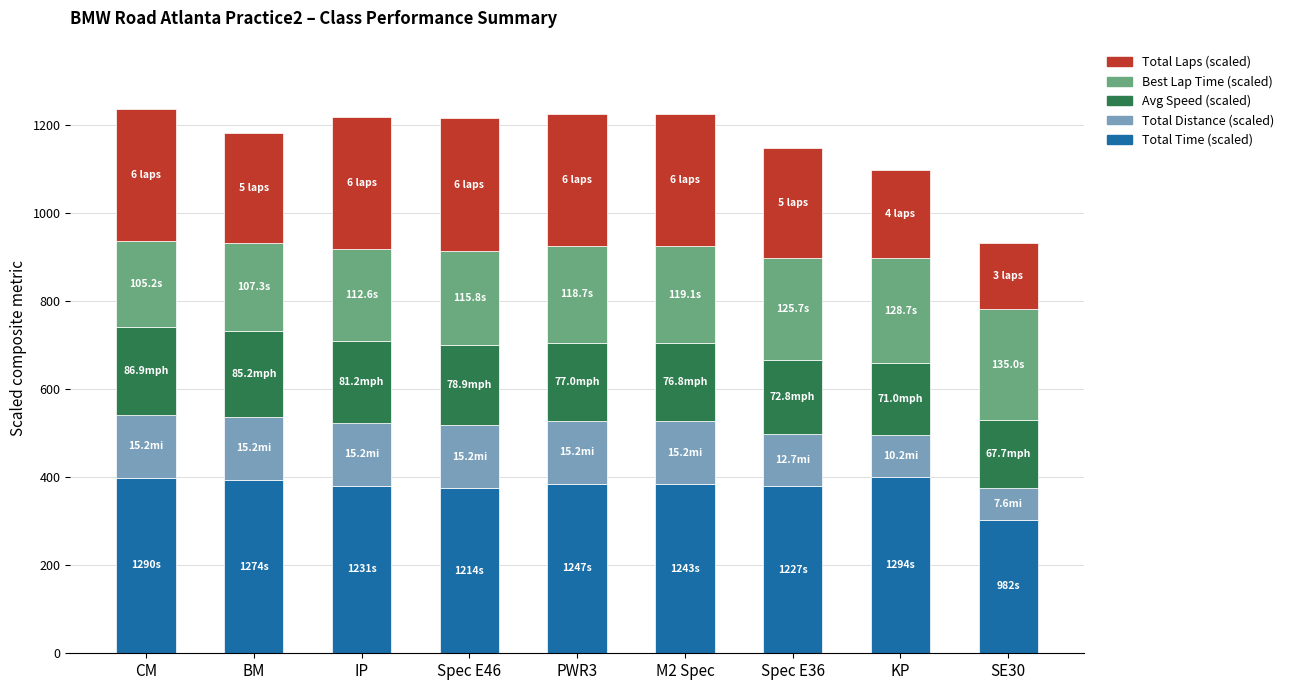

What is the highest value of the Total Time (scaled) series?

400.0